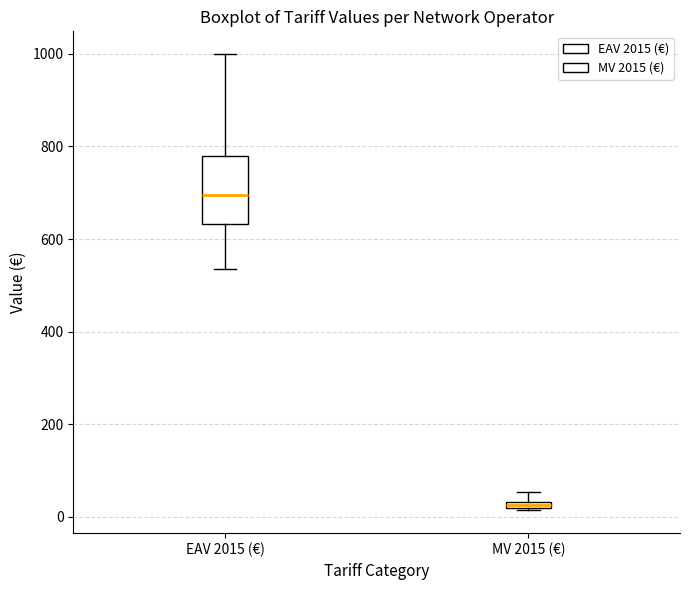

Where does the upper whisker of the box for MV 2015 (€) end on the y-axis? The values are not printed on the chart, so give them approximately, as read against the axis.

60